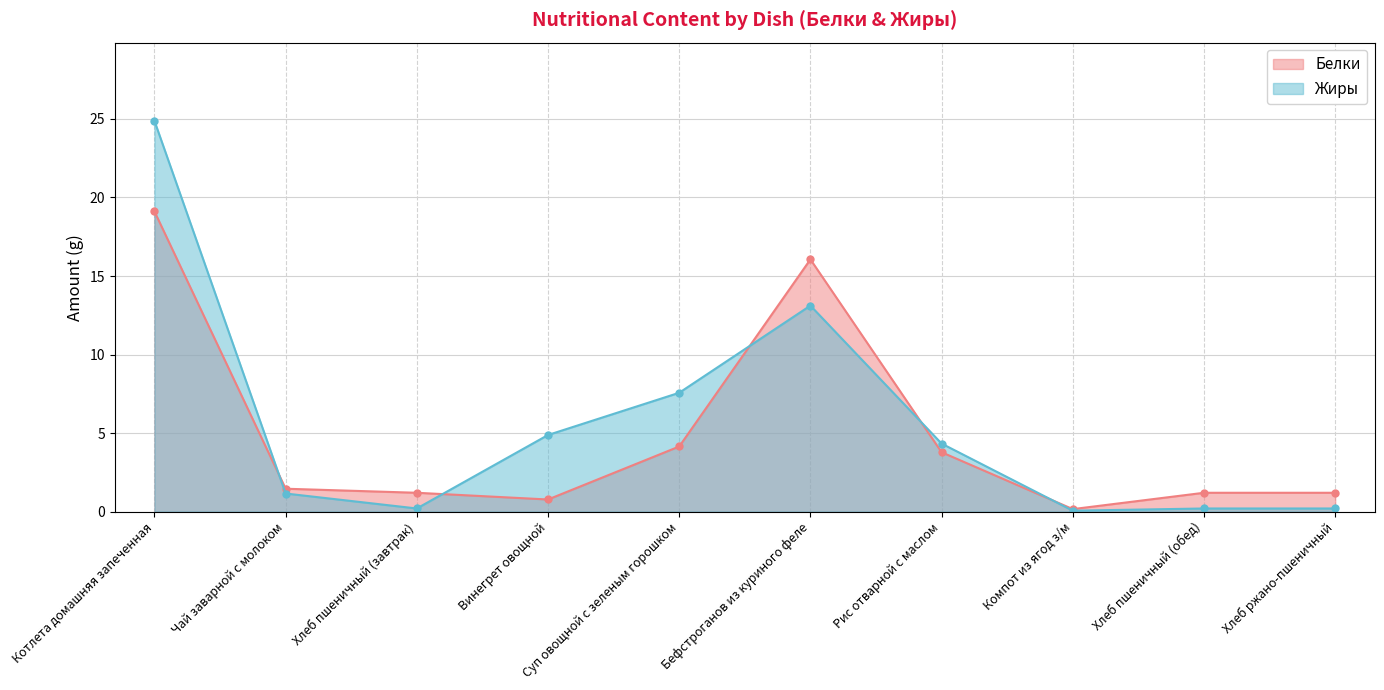

Between Рис отварной с маслом and Винегрет овощной, which is larger?

Рис отварной с маслом